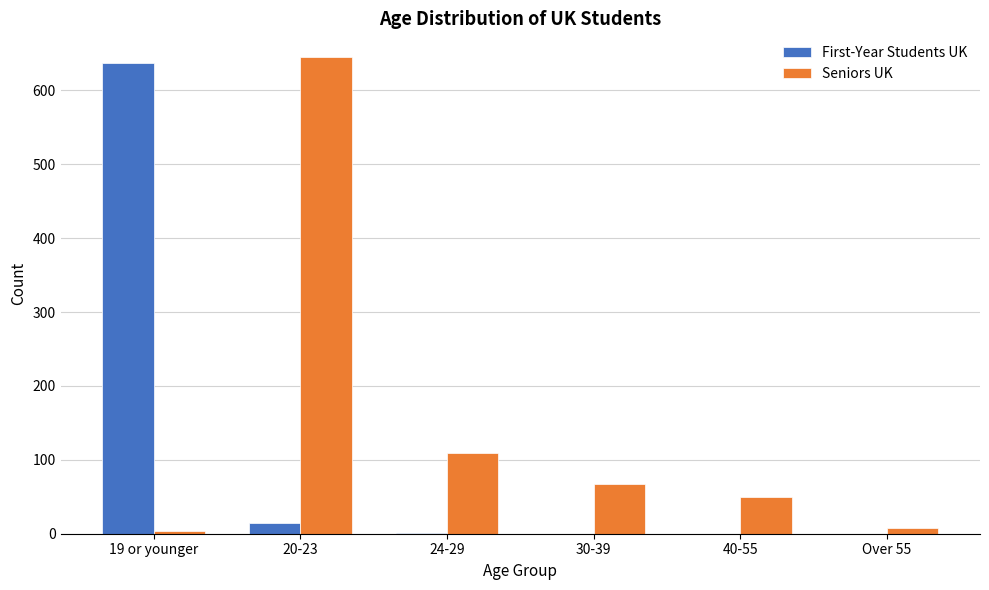

At which label is First-Year Students UK closest to 318?

20-23